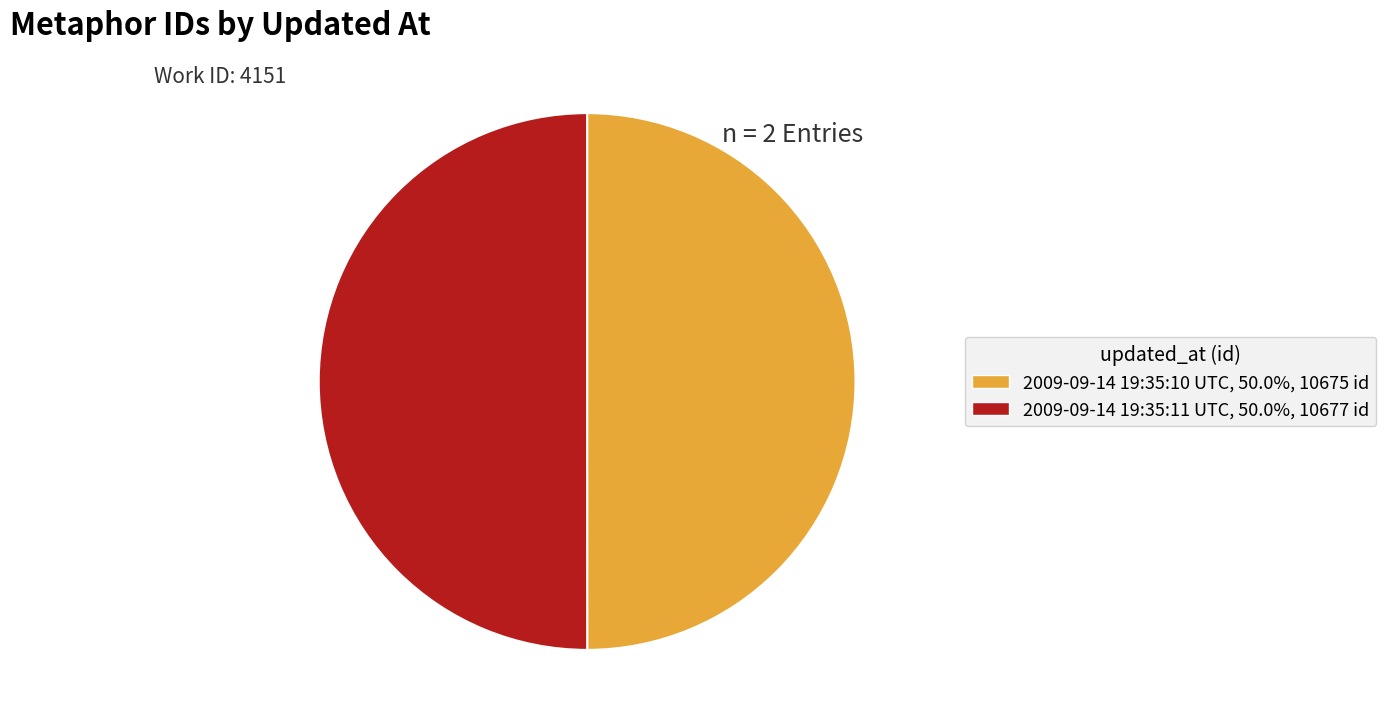

Is the sum of 2009-09-14 19:35:10 UTC, 50.0%, 10675 id and 2009-09-14 19:35:11 UTC, 50.0%, 10677 id greater than half?

Yes